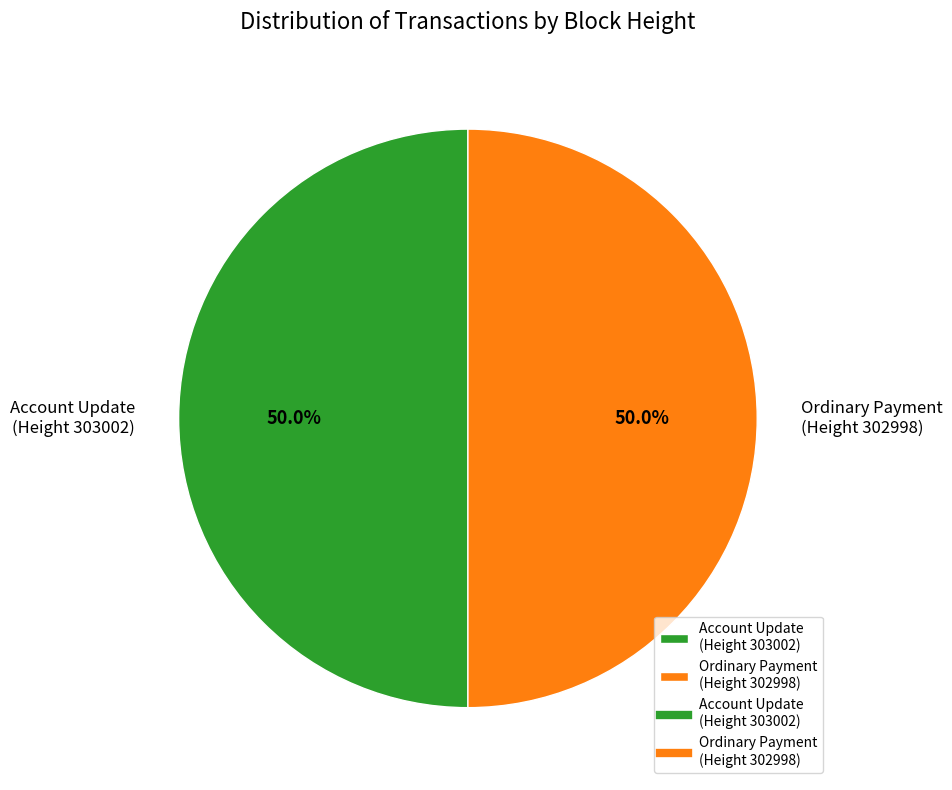

How much of the chart is everything except Ordinary Payment (Height 302998)?

50.0%